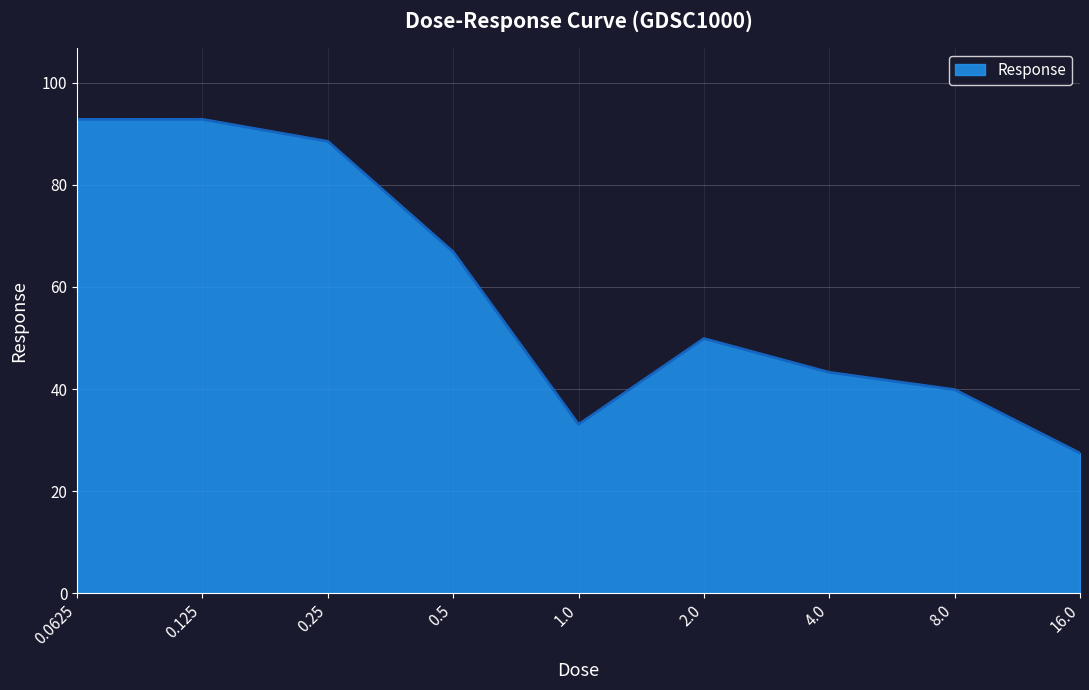

What is the change in value from 4.0 to 8.0?

-3.4